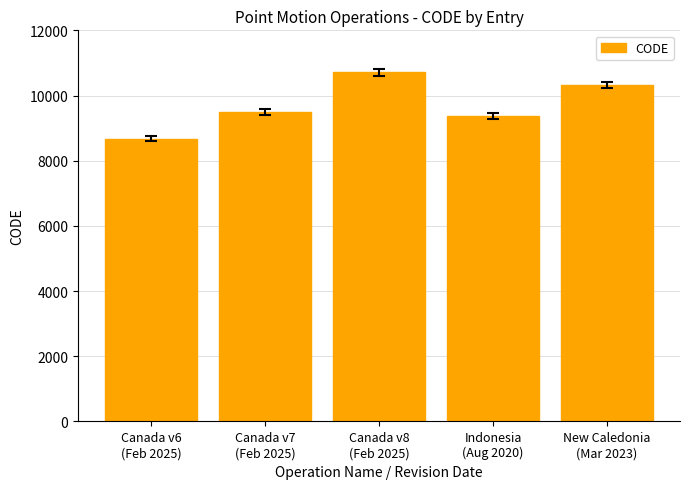

Approximately how many times larger is the value at Canada v8
(Feb 2025) compared to Indonesia
(Aug 2020)?

1.1